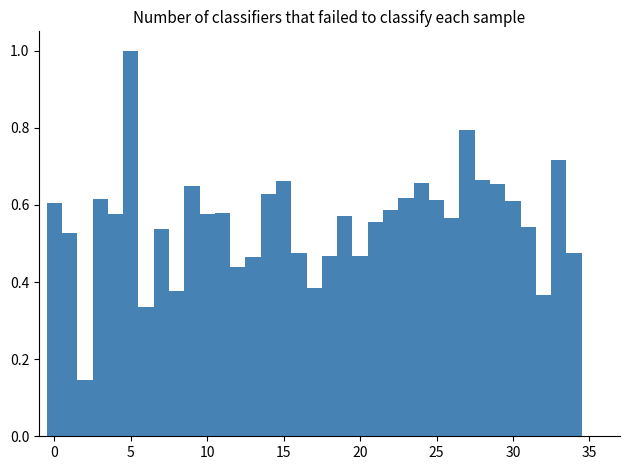

Read against the x-axis, roughly where is the centre of the tallest bar?

5.0